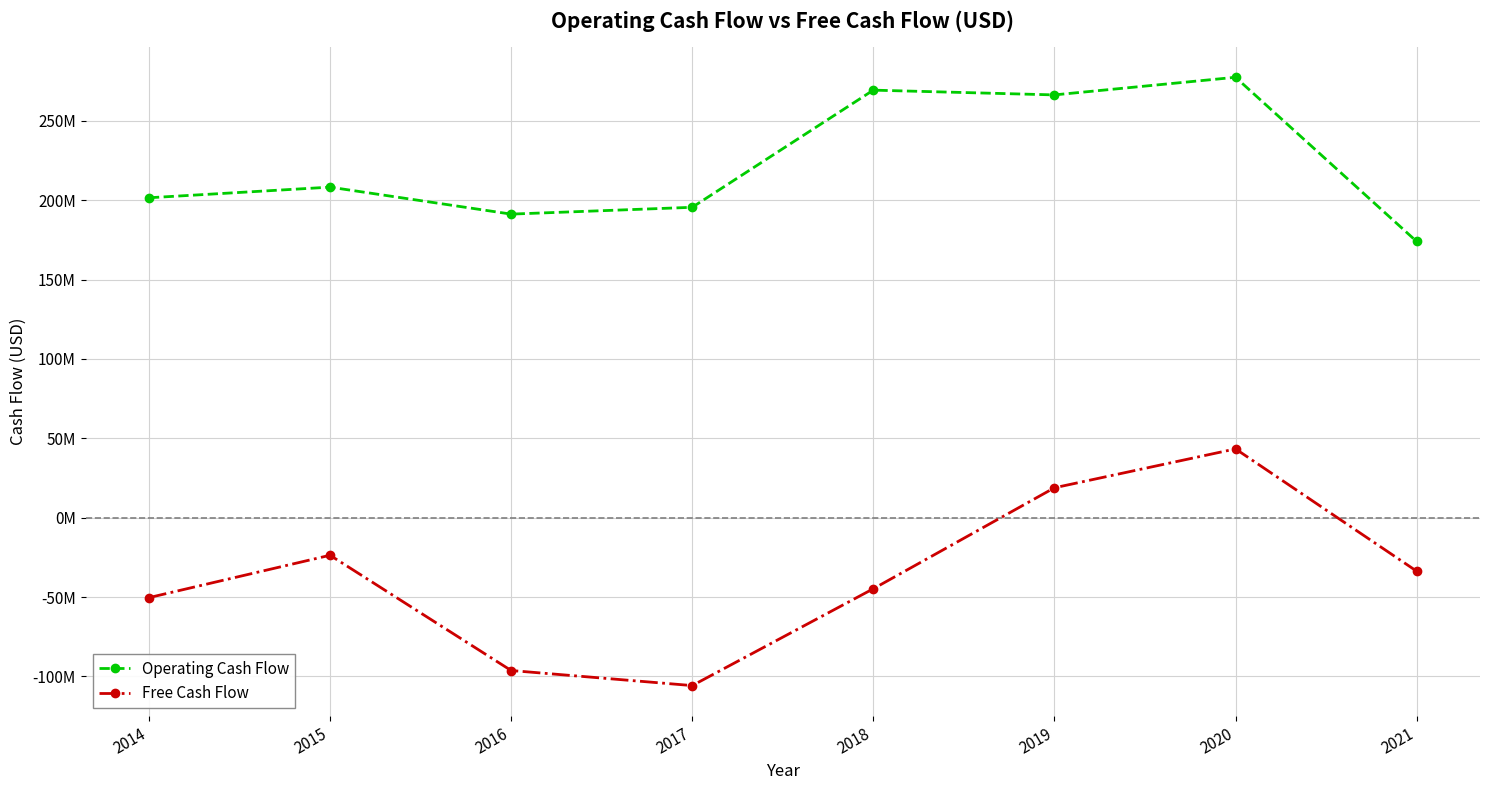

What are all the series names shown in the legend?

Operating Cash Flow, Free Cash Flow